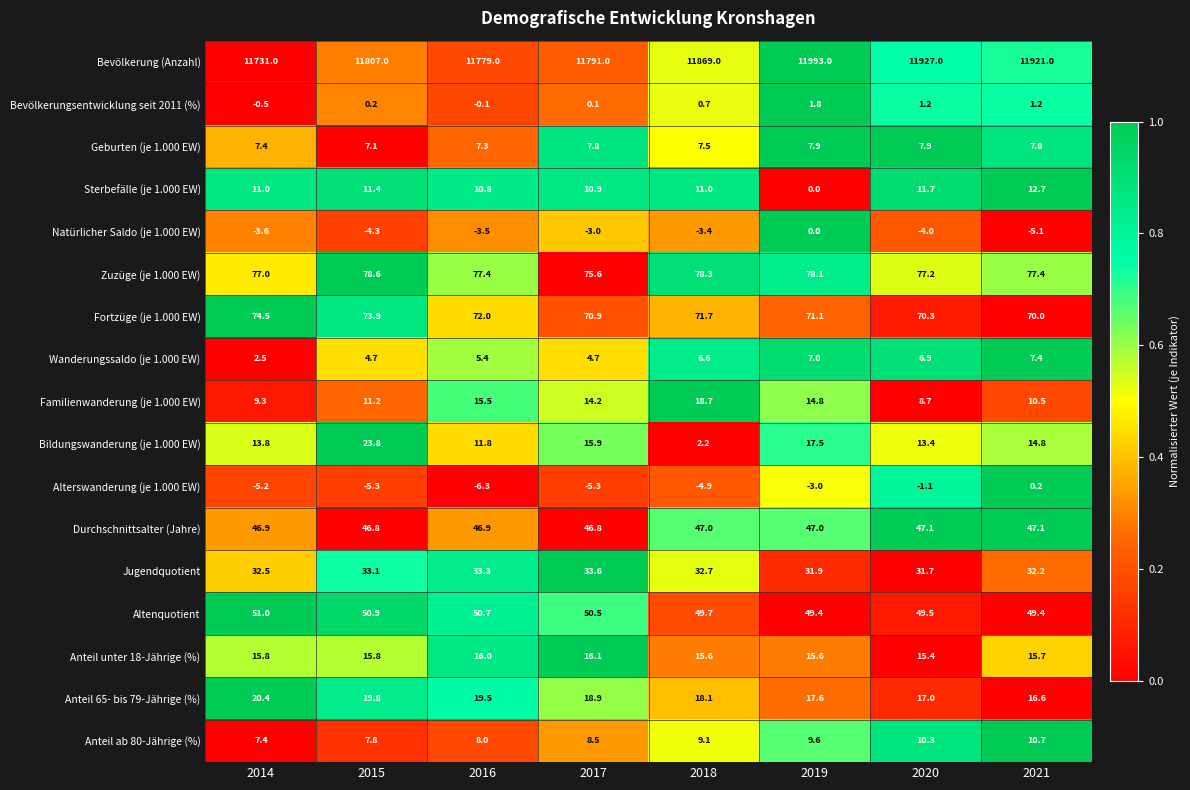

At how many categories does at least one series exceed 0?

8